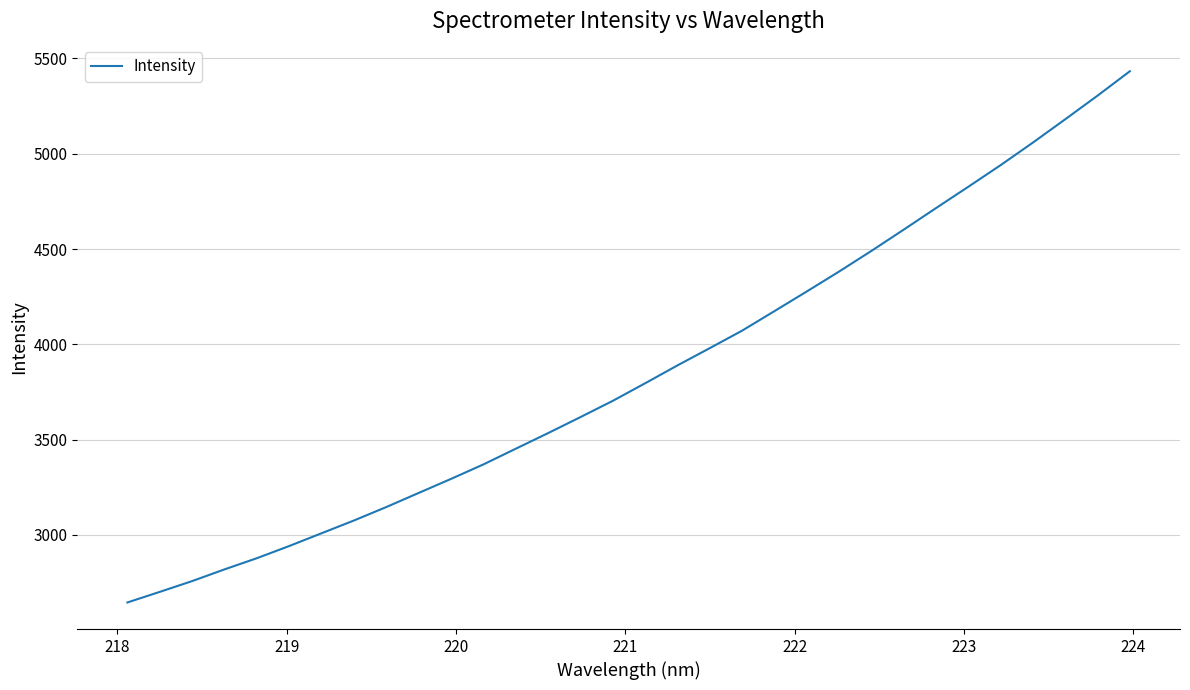

What is the greatest value displayed?

5432.8